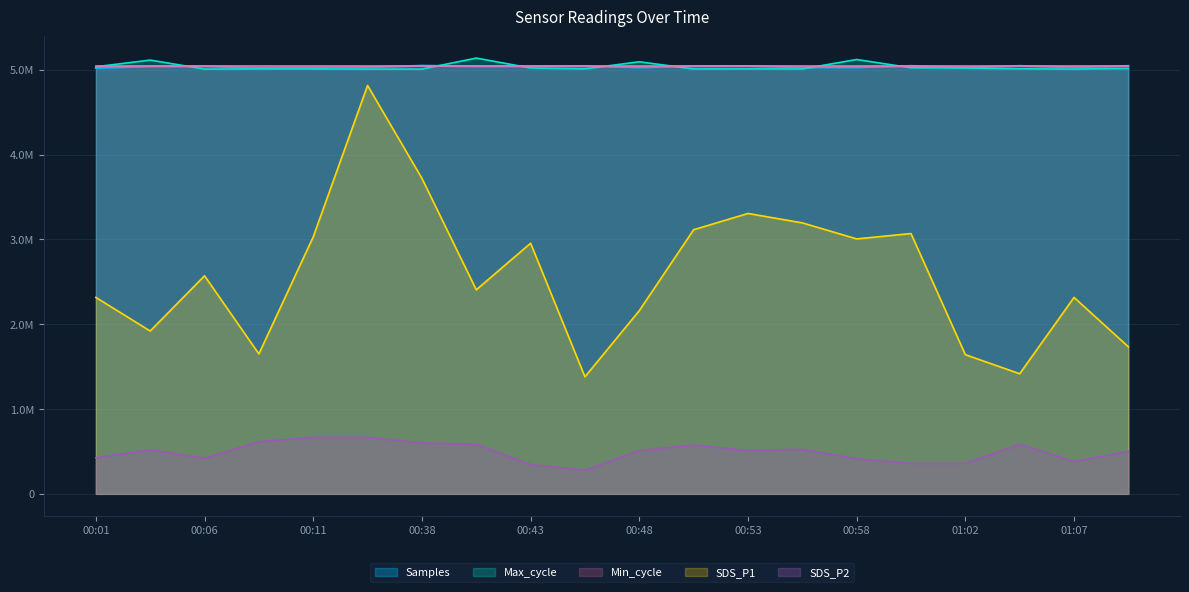

How many times do Samples and Max_cycle cross each other?

7